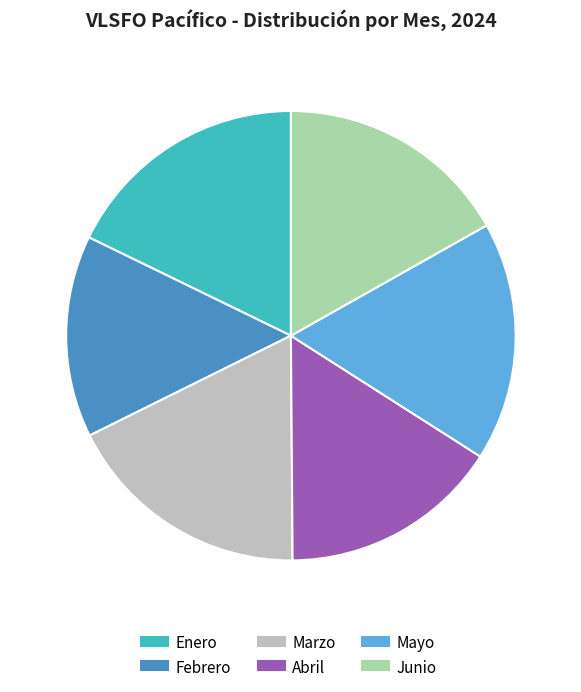

What is the ratio of the value at Marzo to the value at Junio?

1.1